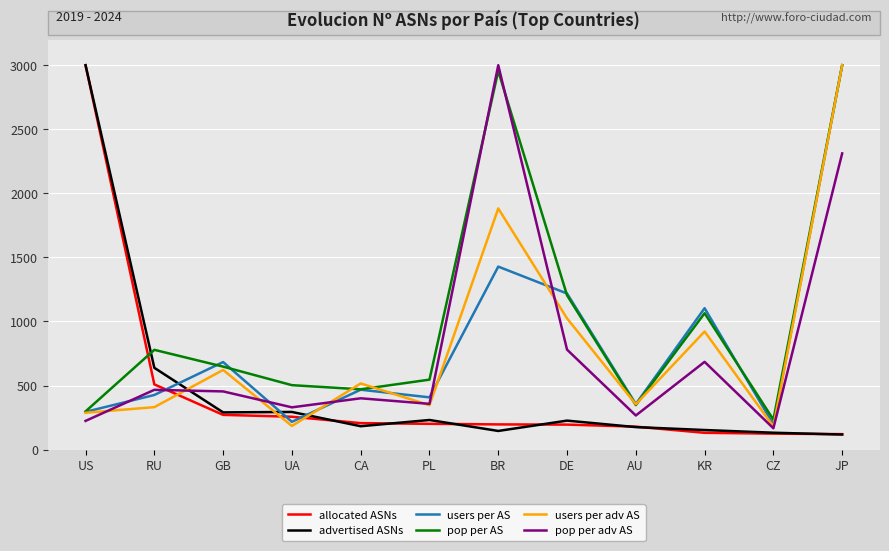

In users per adv AS, how many points are higher than both neighbors (excluding endpoints)?

4